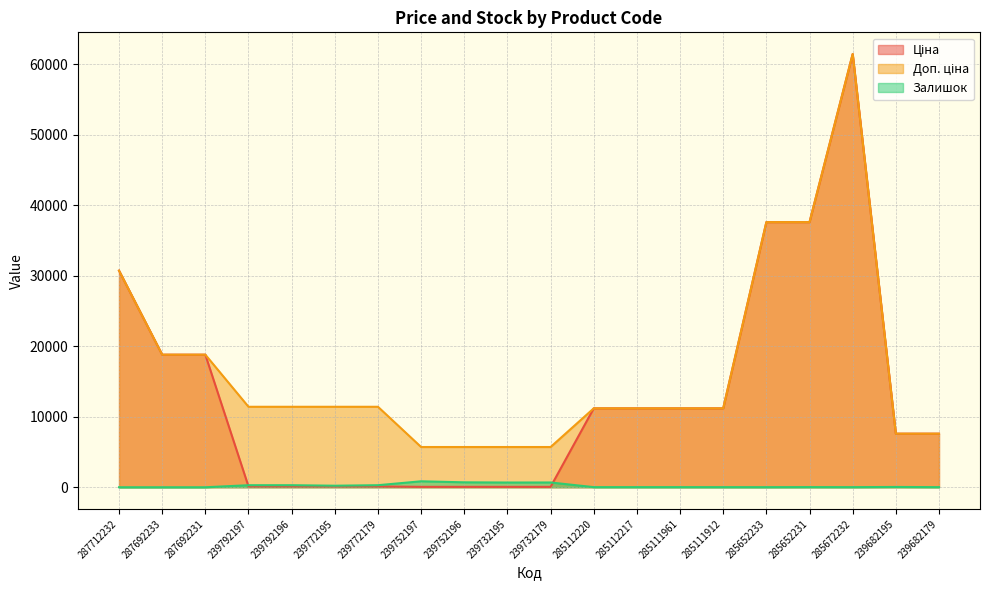

What is the highest value of the Ціна series?

61434.3